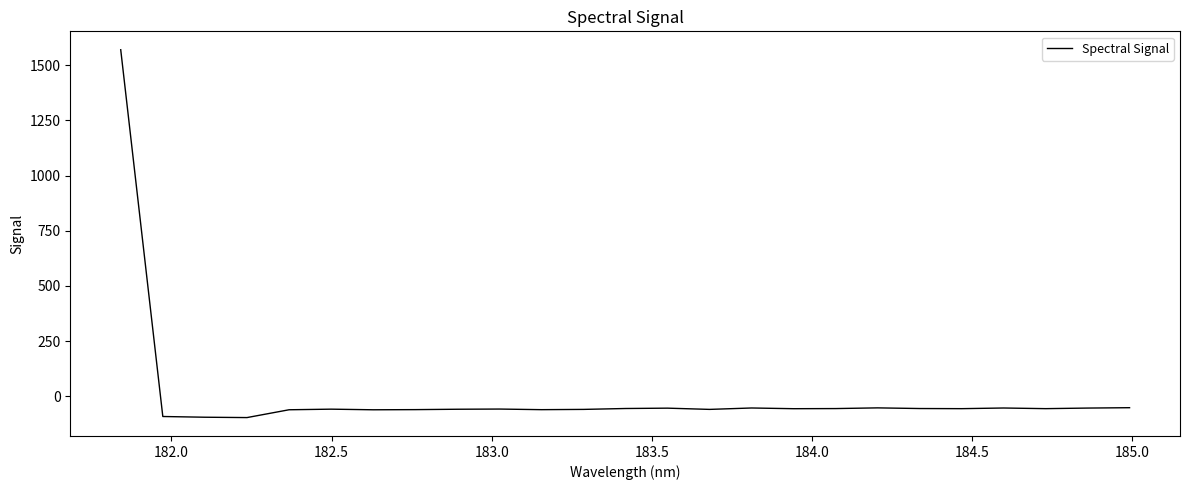

What is the greatest value displayed?

1570.2